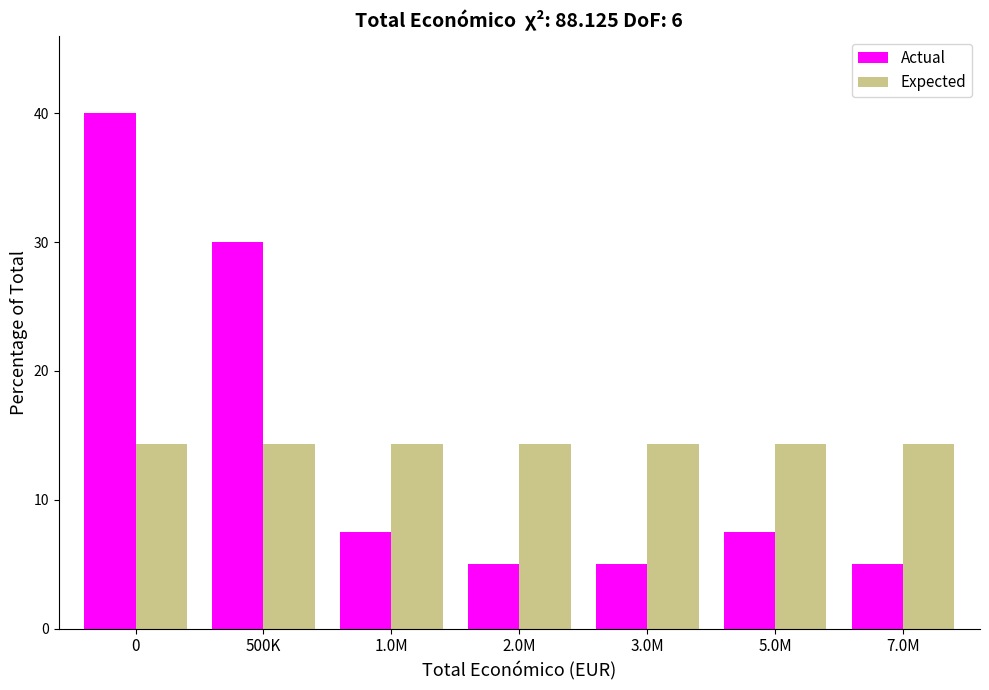

Reading right to left, extract all data points from this chart.

Actual: 5.0	7.5	5.0	5.0	7.5	30.0	40.0
Expected: 14.3	14.3	14.3	14.3	14.3	14.3	14.3